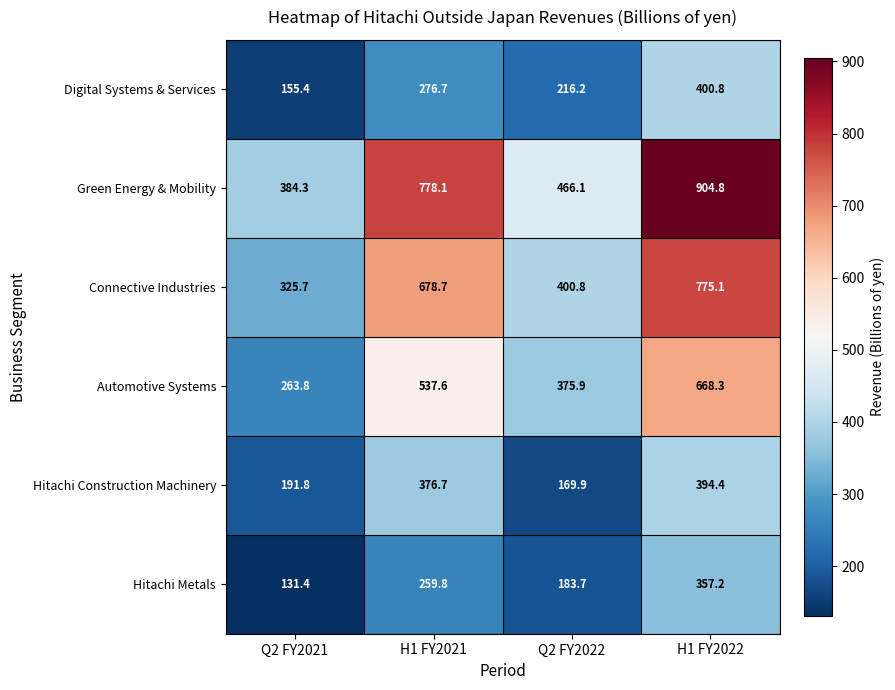

What is the difference between the highest and lowest values at H1 FY2022?

547.6